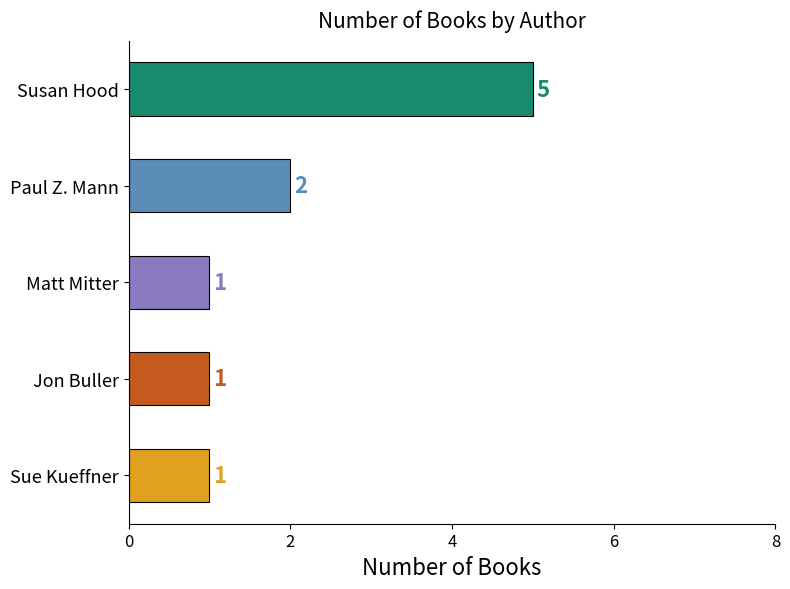

Reading bottom to top, list all the values displayed in this chart.

1	1	1	2	5